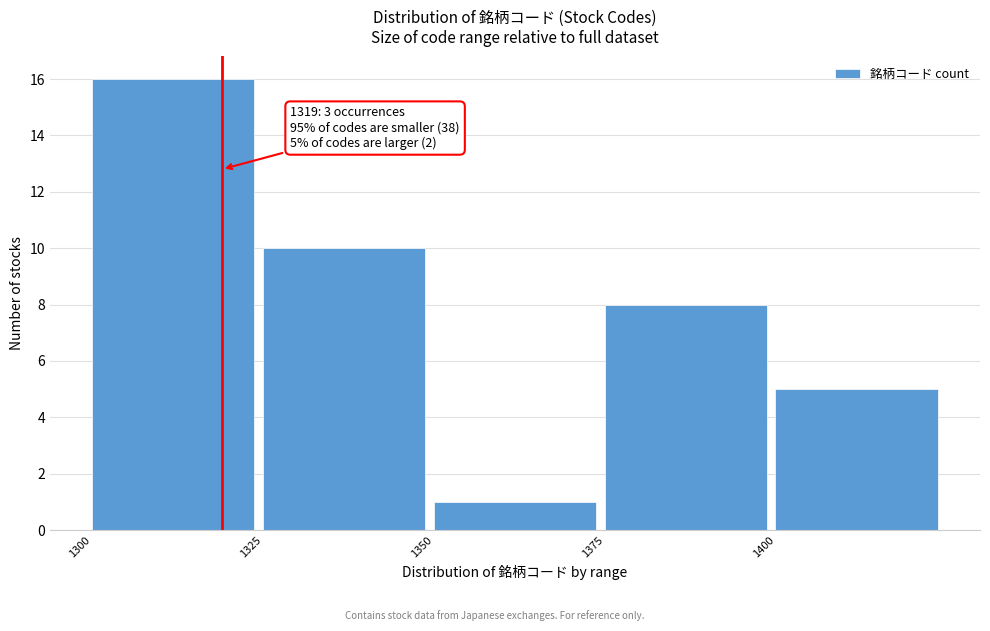

Which range on the x-axis has the tallest bar?

1300 to 1325